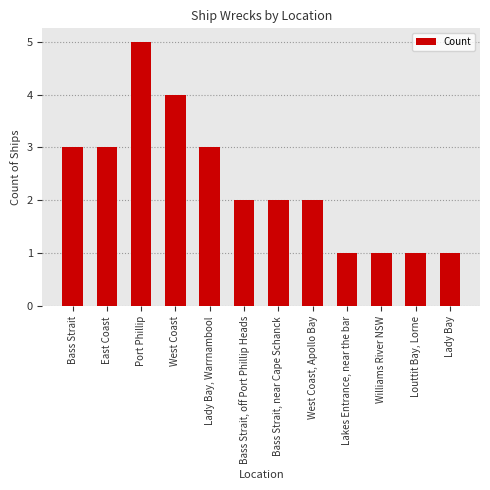

The chart shows a value of 4 at Lady Bay, Warrnambool. True or false?

False